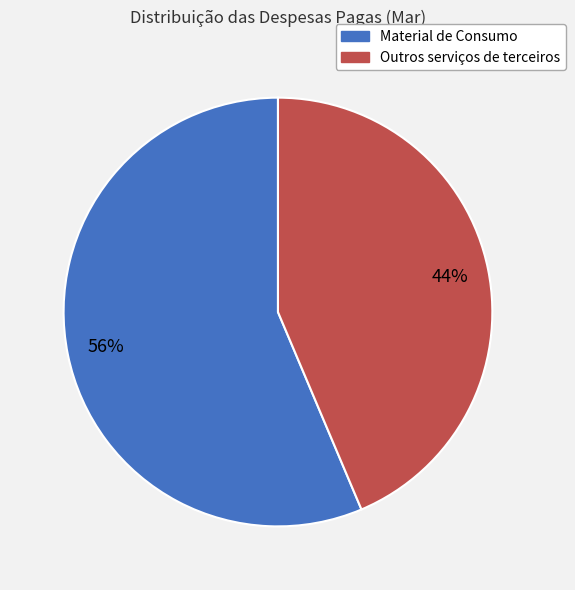

Which category accounts for the majority?

Material de Consumo